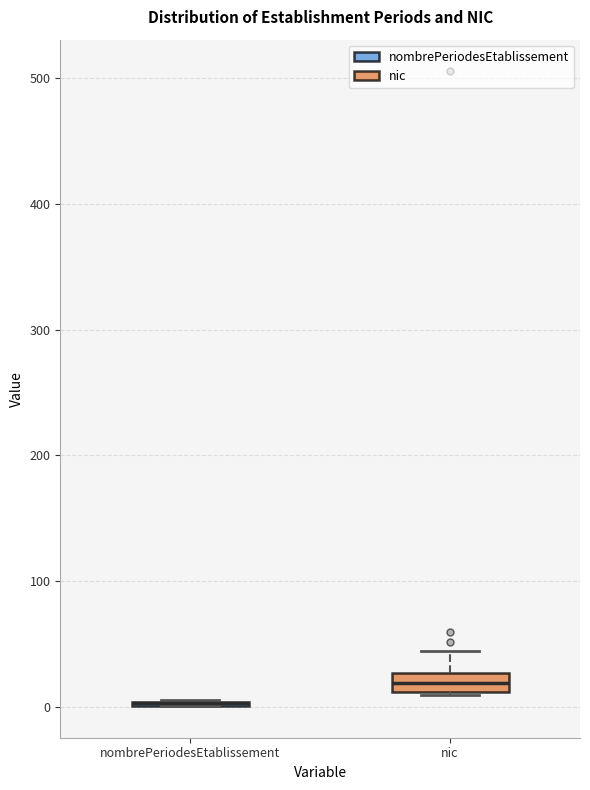

Reading left to right, read every box against the y-axis: the position of its median line, the range the box covers, and the ends of its whiskers. The values are not printed on the chart, so give them approximately, as read against the axis.

nombrePeriodesEtablissement: box collapsed to a line at 0, whiskers 0 to 10
nic: median 20, box 10 to 30, whiskers 10 to 50